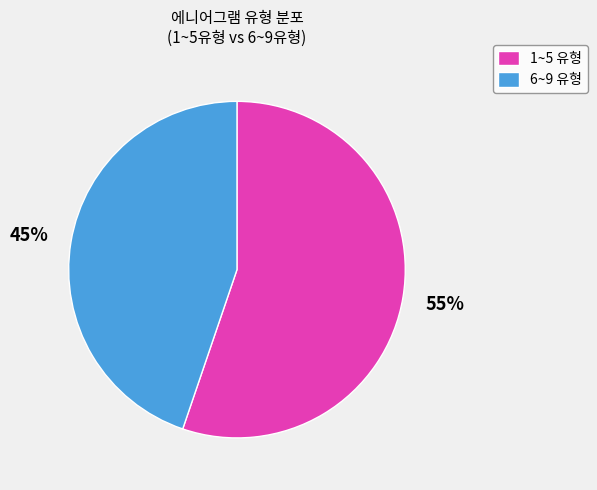

To the nearest percent, what is the difference between the 1~5 유형 and 6~9 유형 slice percentages?

10%